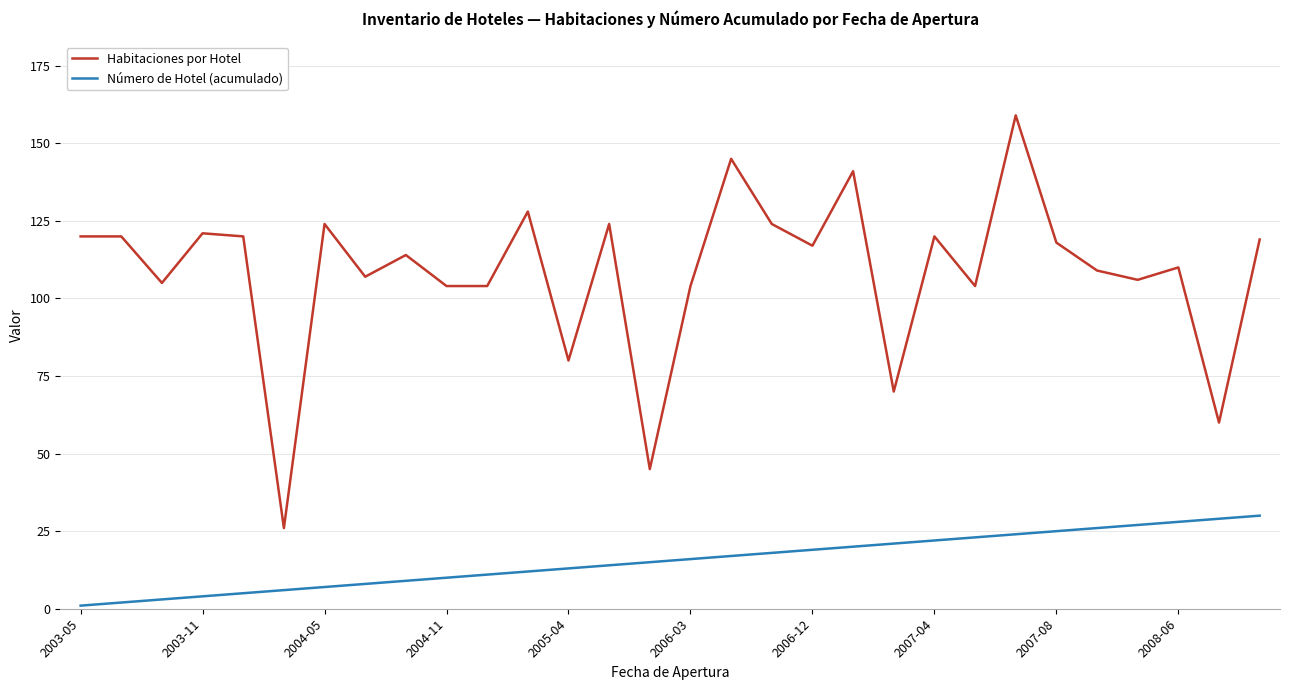

Which series has the largest total across all categories?

Habitaciones por Hotel